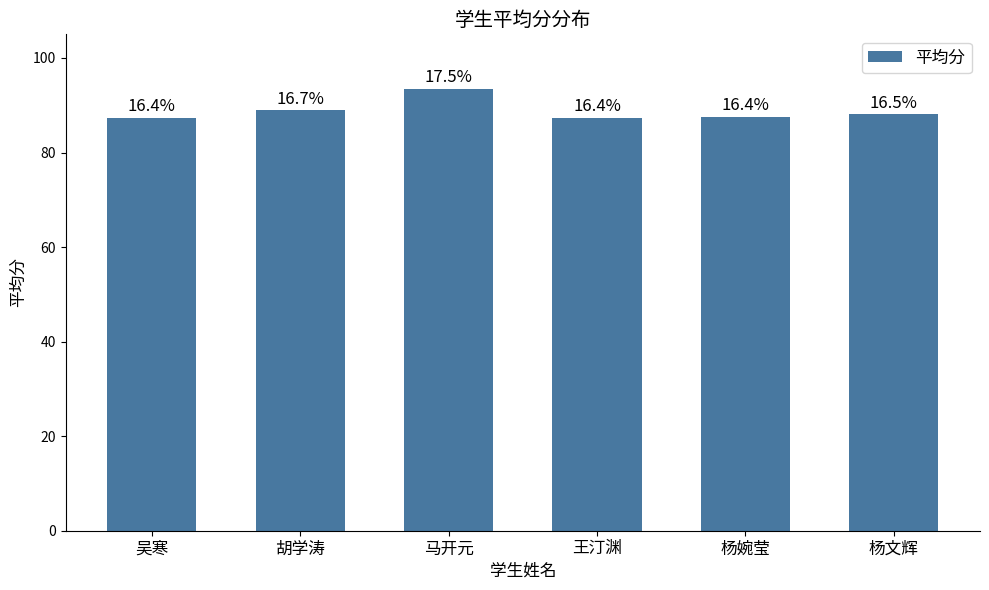

What is the sum of the values at 吴寒 and 王汀渊?

174.8